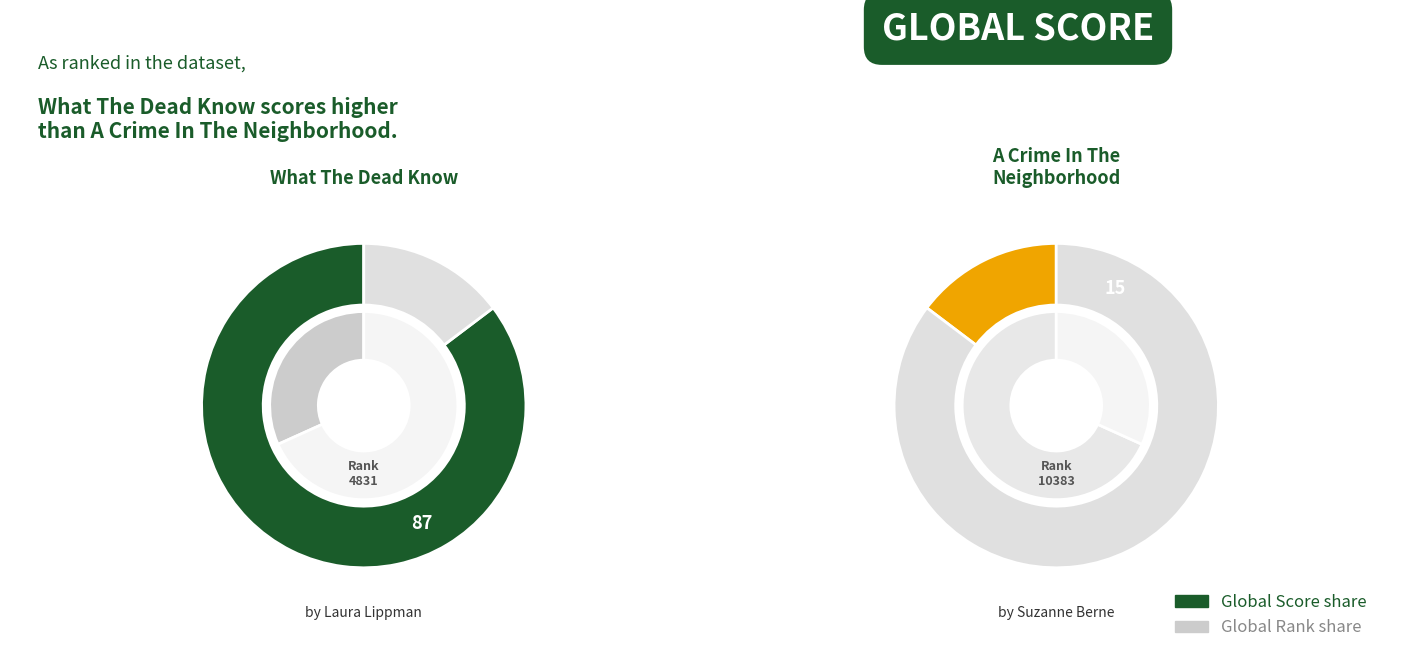

To the nearest percent, what portion does A Crime In The Neighborhood represent?

15%